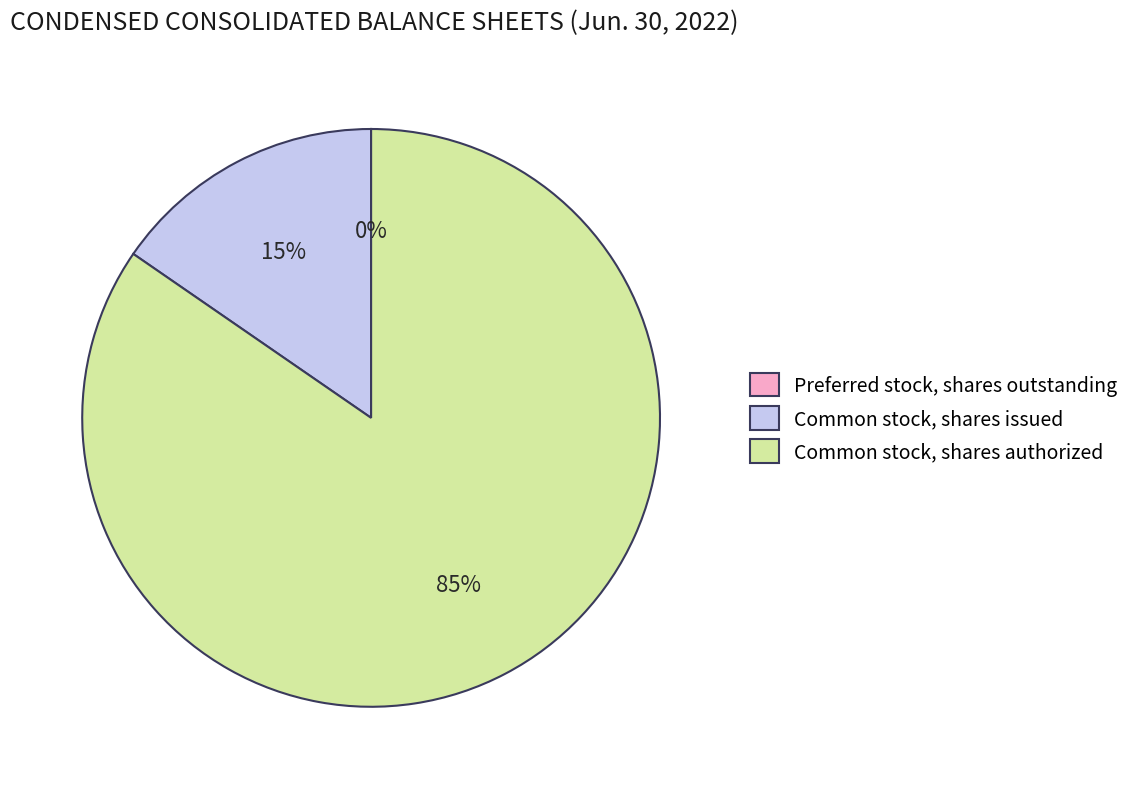

What percentage is the Common stock, shares authorized slice, to the nearest percent?

85%